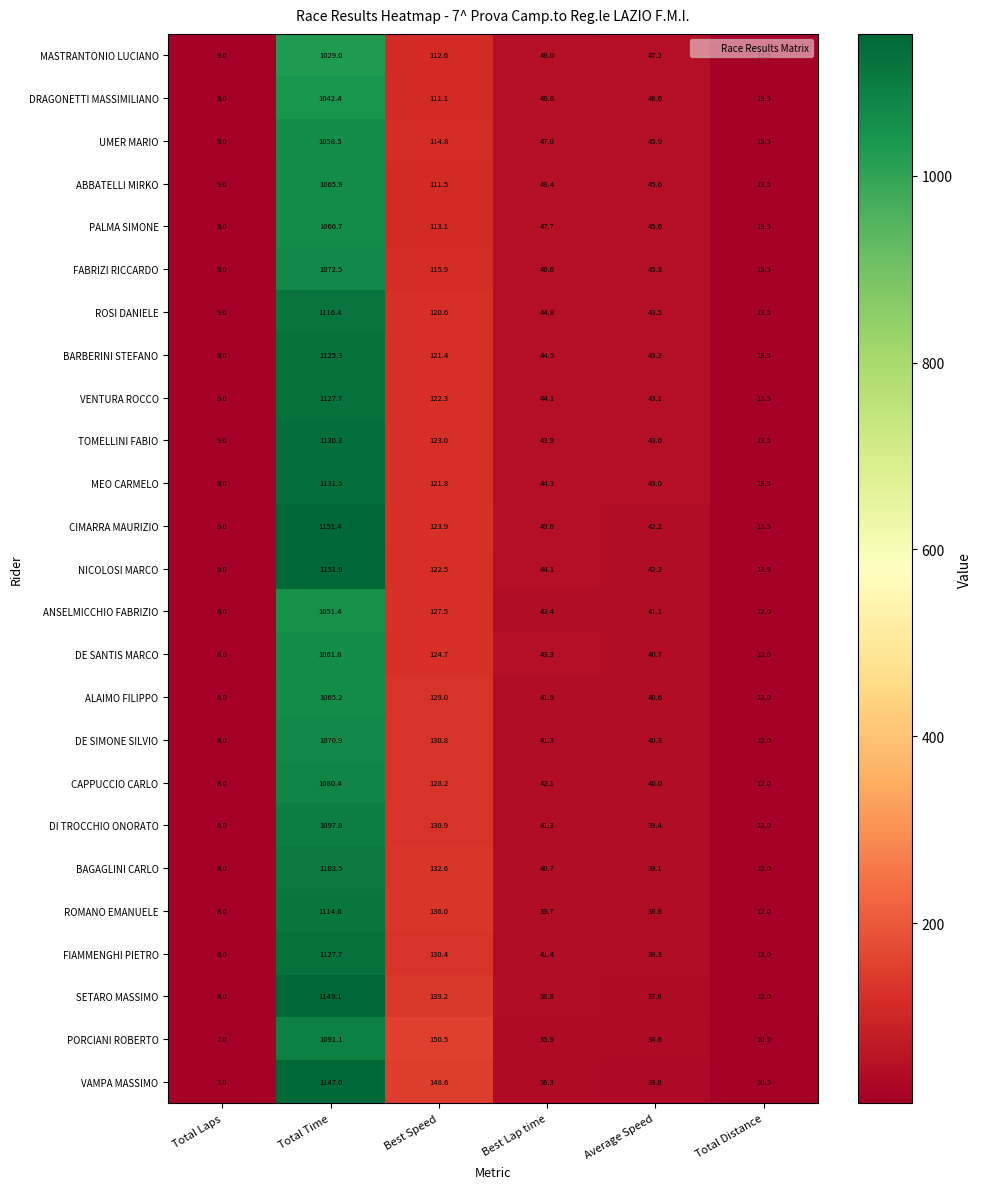

List the labels in order of MASTRANTONIO LUCIANO value, largest first.

Total Time, Best Speed, Best Lap time, Average Speed, Total Distance, Total Laps